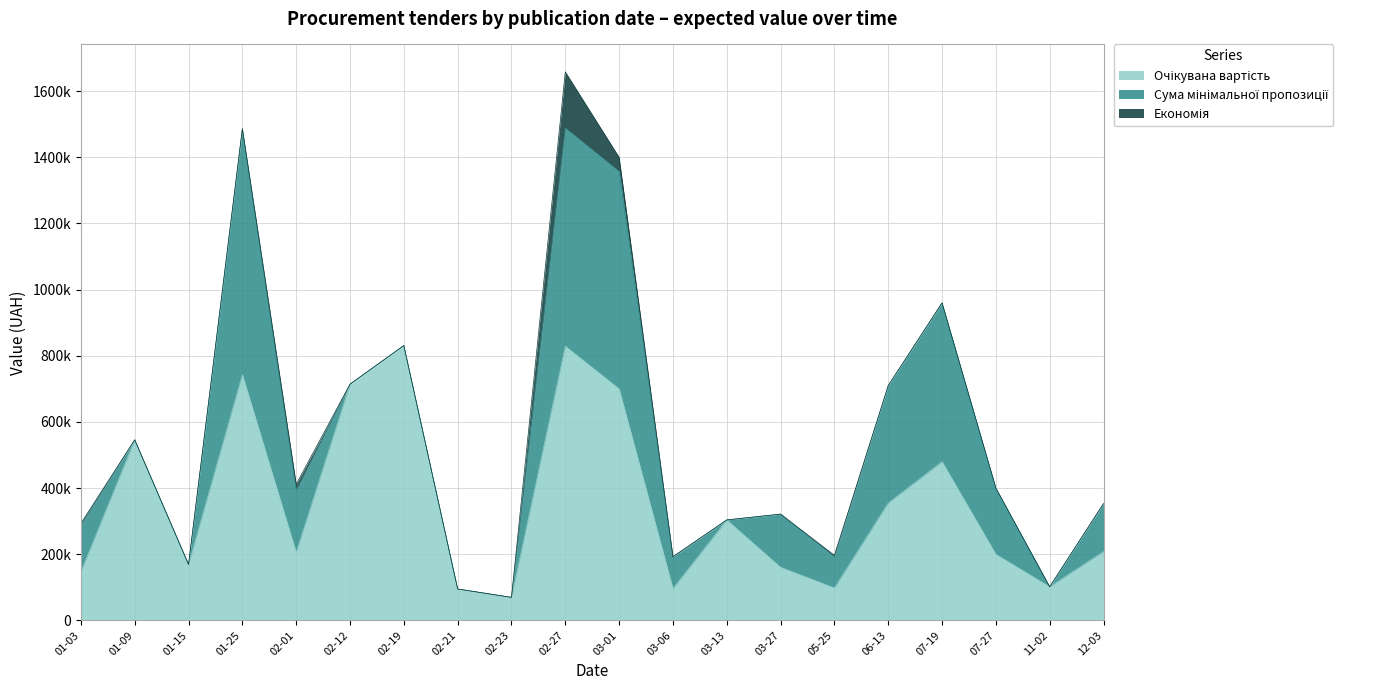

Between 2018-01-03 and 2018-06-13, which is larger?

2018-06-13